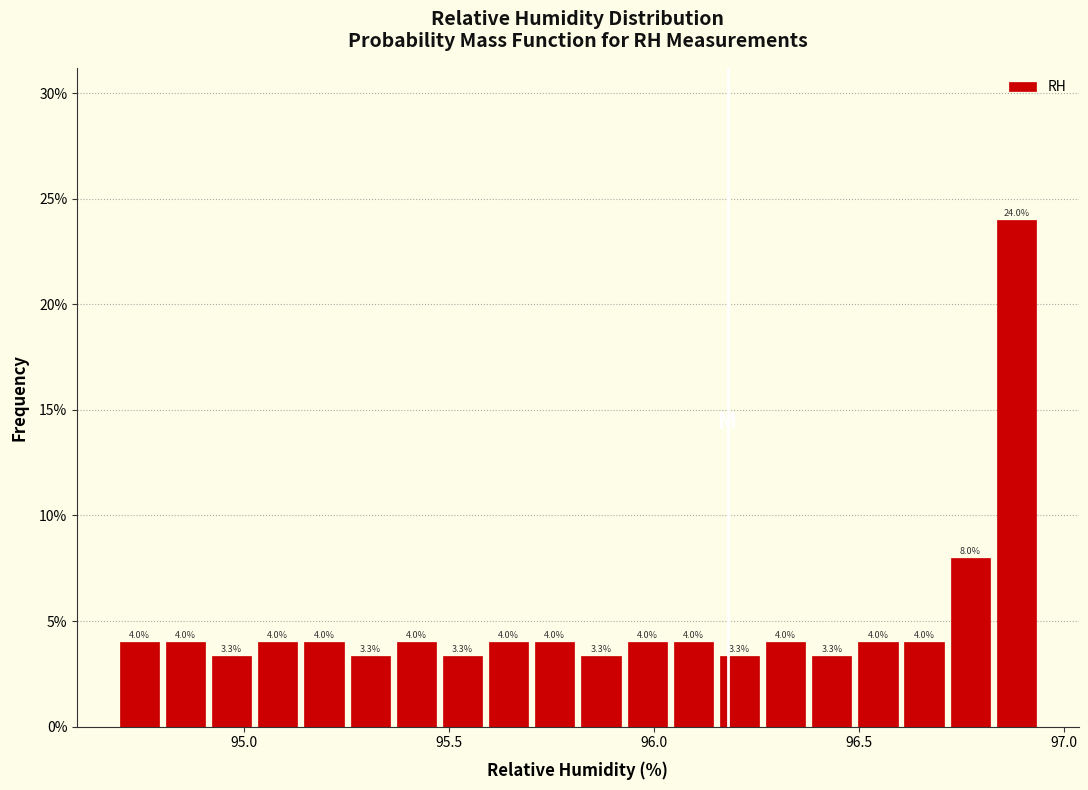

Read against the x-axis, roughly where is the centre of the tallest bar?

96.90